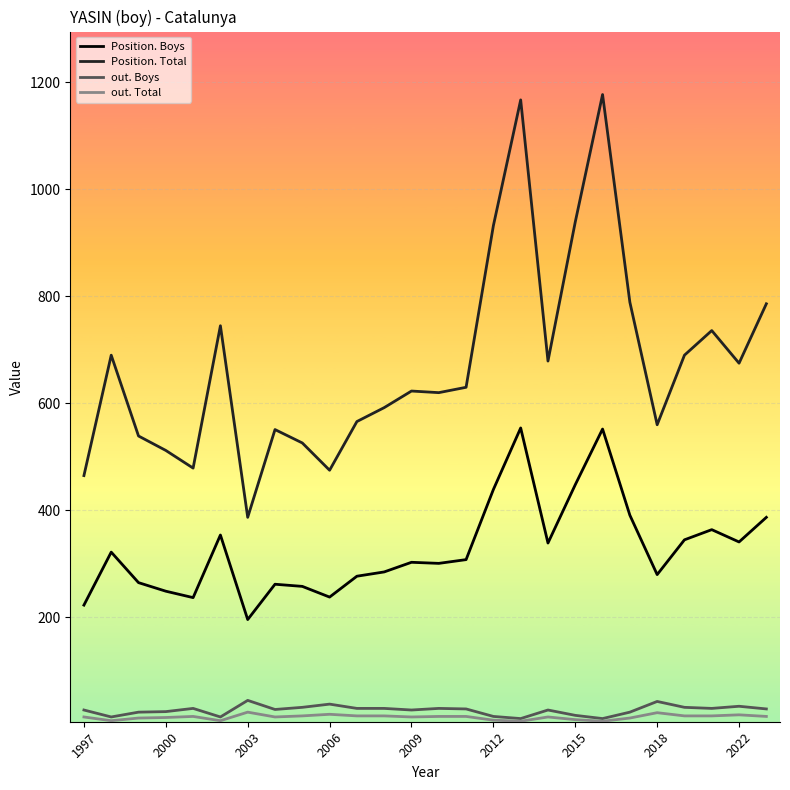

Which series has the largest total across all categories?

Position. Total